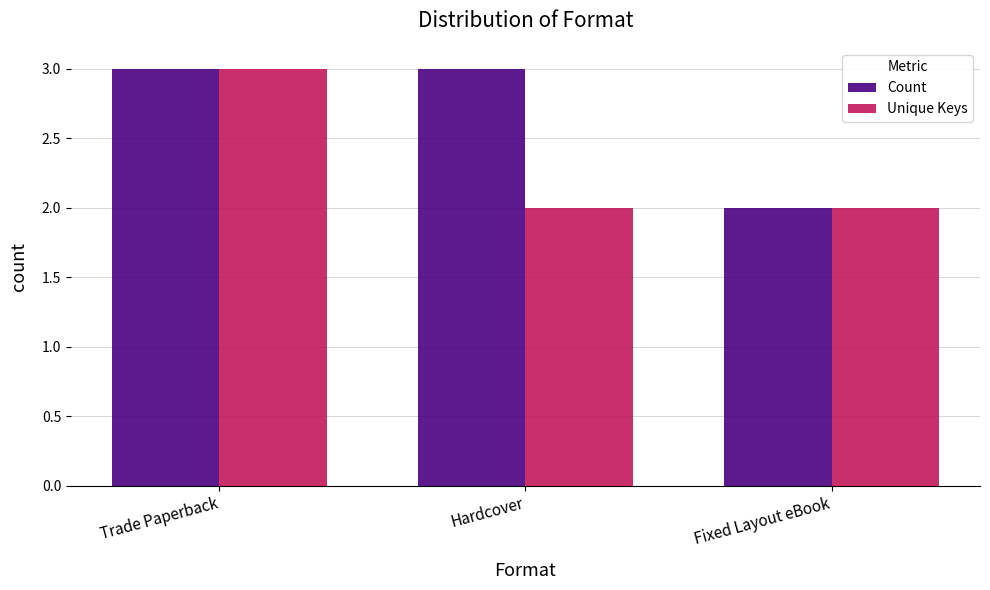

Rank the series by their average value, from highest to lowest.

Count, Unique Keys